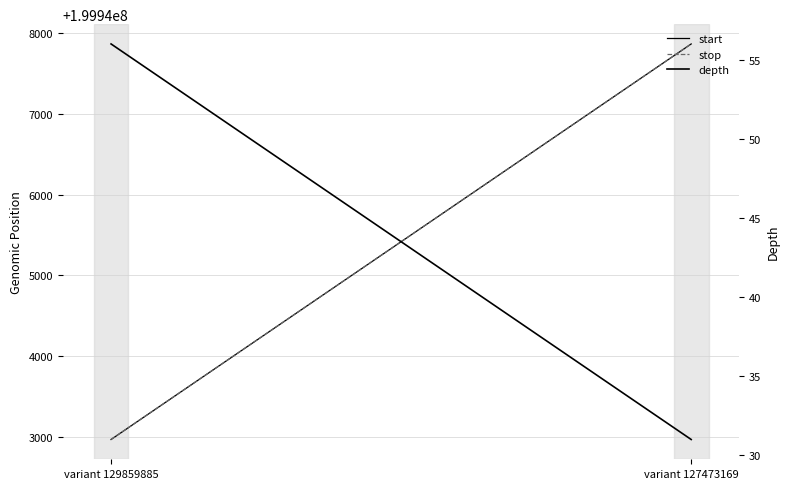

The value of depth at variant 129859885 is 12. True or false?

False